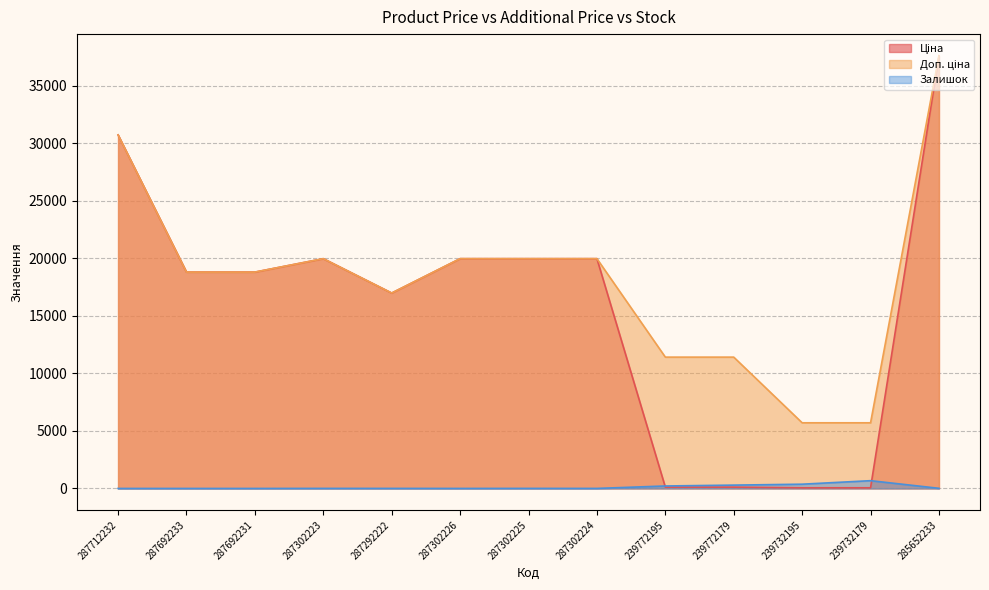

How many distinct data groups are displayed?

3